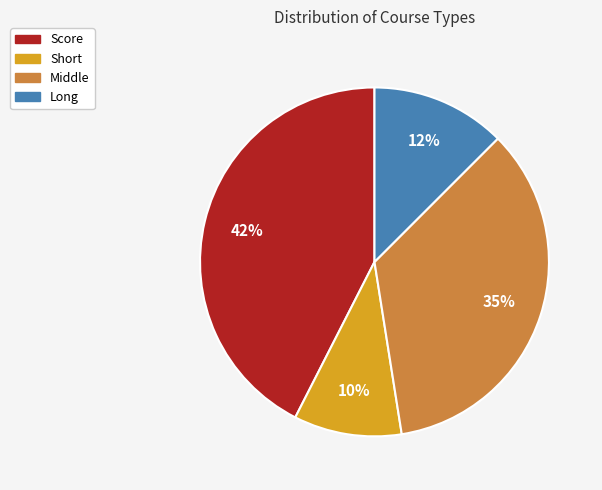

The Score slice represents 33% of the pie. True or false?

False